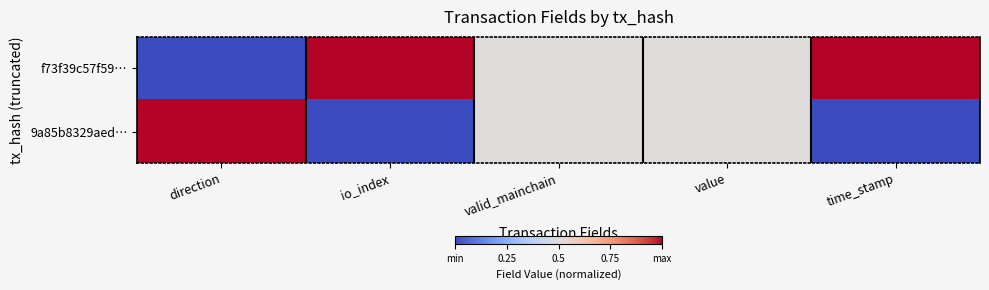

Reading left to right, transcribe all the data shown in this chart.

f73f39c57f59…: direction=0.0	io_index=1.0	valid_mainchain=0.5	value=0.5	time_stamp=1.0
9a85b8329aed…: direction=1.0	io_index=0.0	valid_mainchain=0.5	value=0.5	time_stamp=0.0